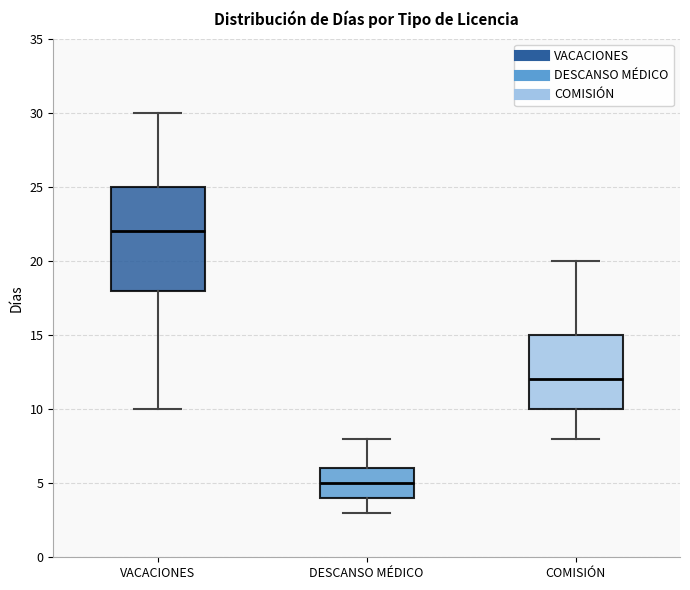

Comparing the boxes themselves (not the whiskers), which one is the tallest?

VACACIONES